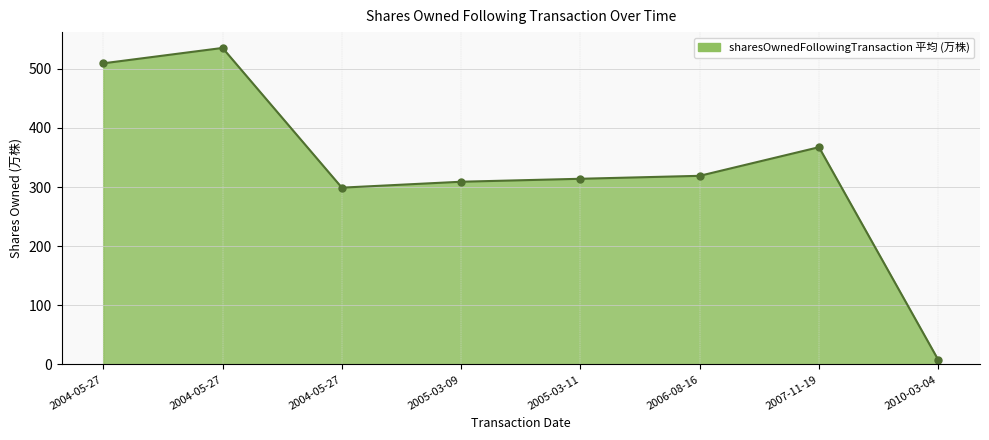

What is the greatest value displayed?

535.2